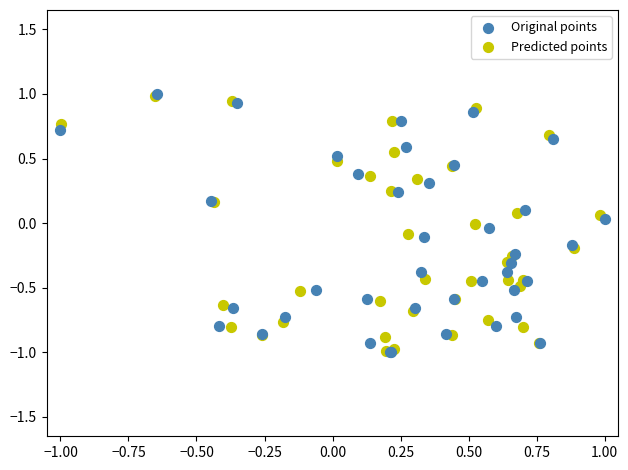

What are all the series names shown in the legend?

Original points, Predicted points